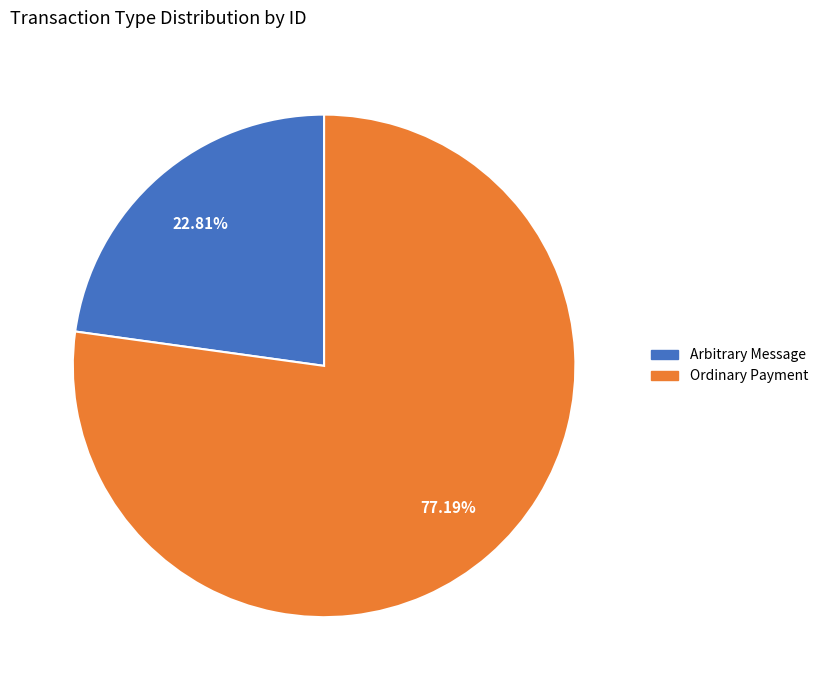

True or false: Ordinary Payment accounts for 77% of the total.

True